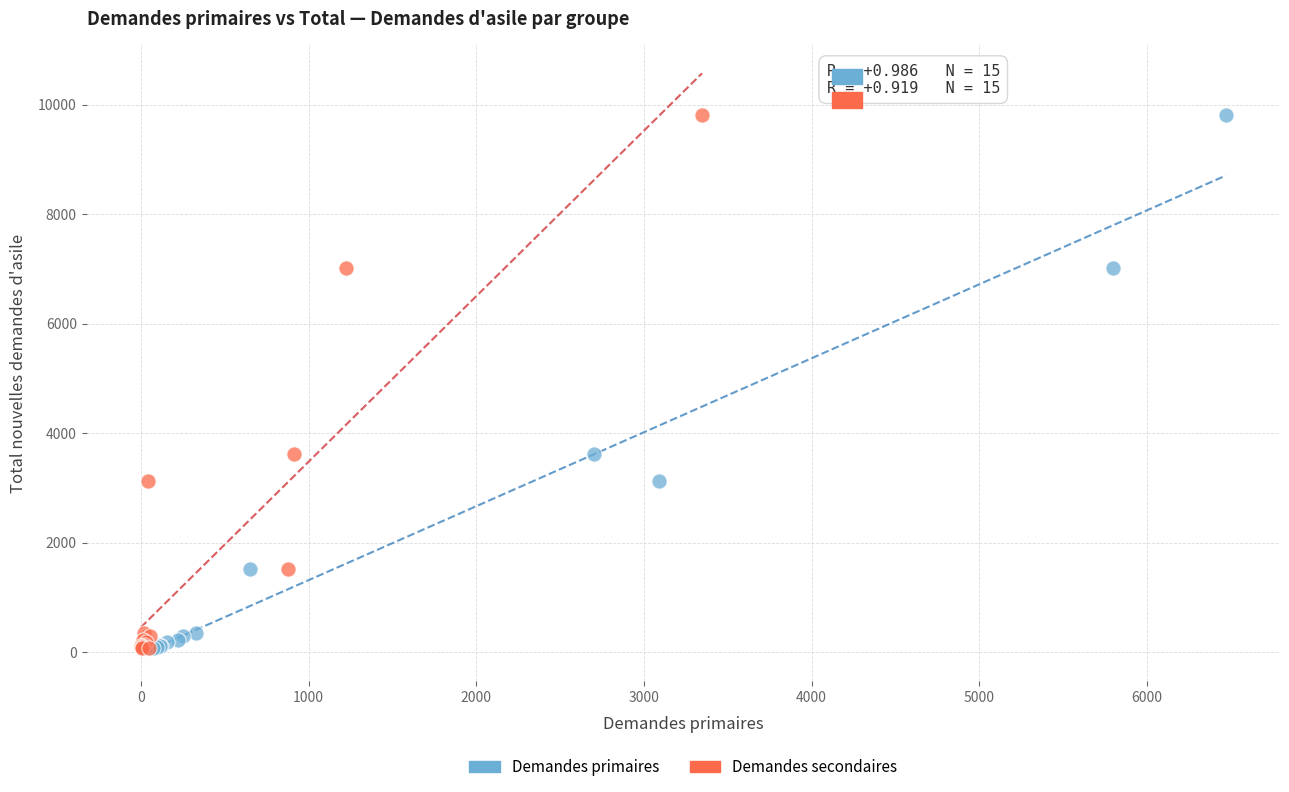

What are all the series names shown in the legend?

Demandes primaires, Demandes secondaires